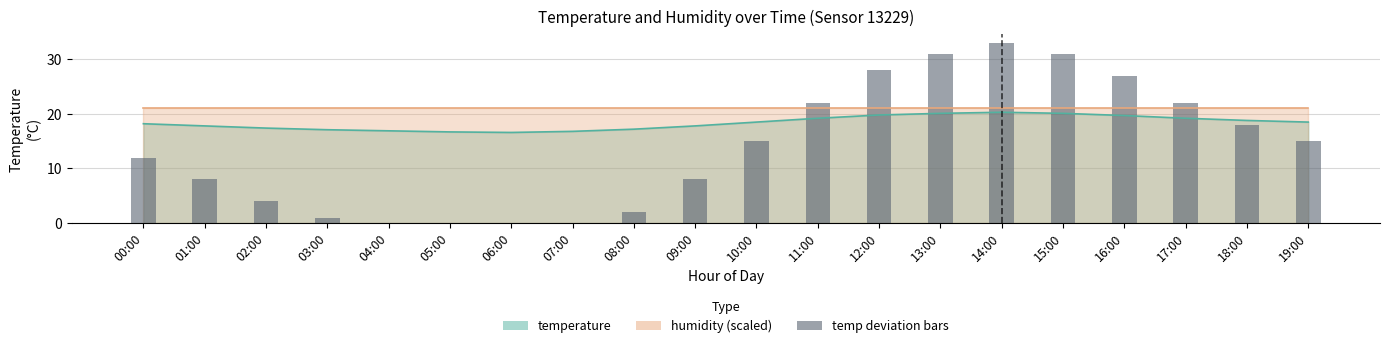

Rank the categories by value from highest to lowest.

14:00, 13:00, 15:00, 12:00, 16:00, 11:00, 17:00, 18:00, 10:00, 19:00, 00:00, 01:00, 09:00, 02:00, 08:00, 03:00, 04:00, 07:00, 05:00, 06:00